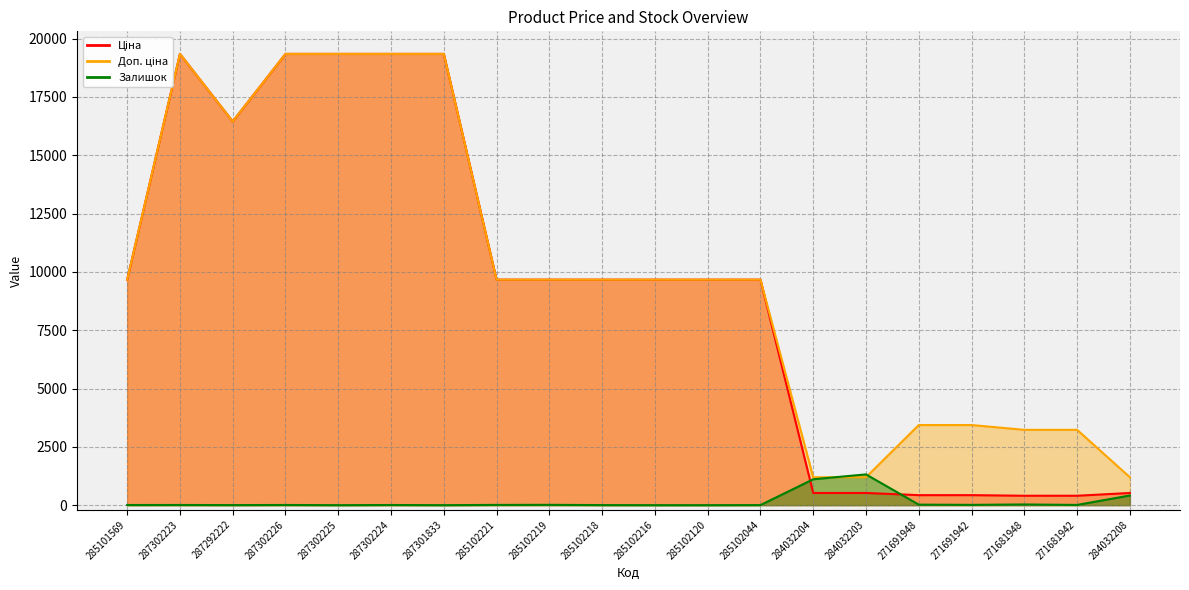

Reading left to right, transcribe all the data shown in this chart.

Ціна: 9664.7	19343.1	16448.2	19343.1	19343.1	19343.1	19343.1	9664.7	9664.7	9664.7	9664.7	9664.7	9664.7	522.2	522.2	429.3	429.3	403.6	403.6	522.2
Доп. ціна: 9664.7	19343.1	16448.2	19343.1	19343.1	19343.1	19343.1	9664.7	9664.7	9664.7	9664.7	9664.7	9664.7	1197.0	1197.0	3434.6	3434.6	3228.8	3228.8	1197.0
Залишок: 7.0	8.0	3.0	8.0	0.0	7.0	0.0	11.0	14.0	3.0	0.0	0.0	3.0	1110.0	1319.0	22.0	13.0	30.0	10.0	414.0